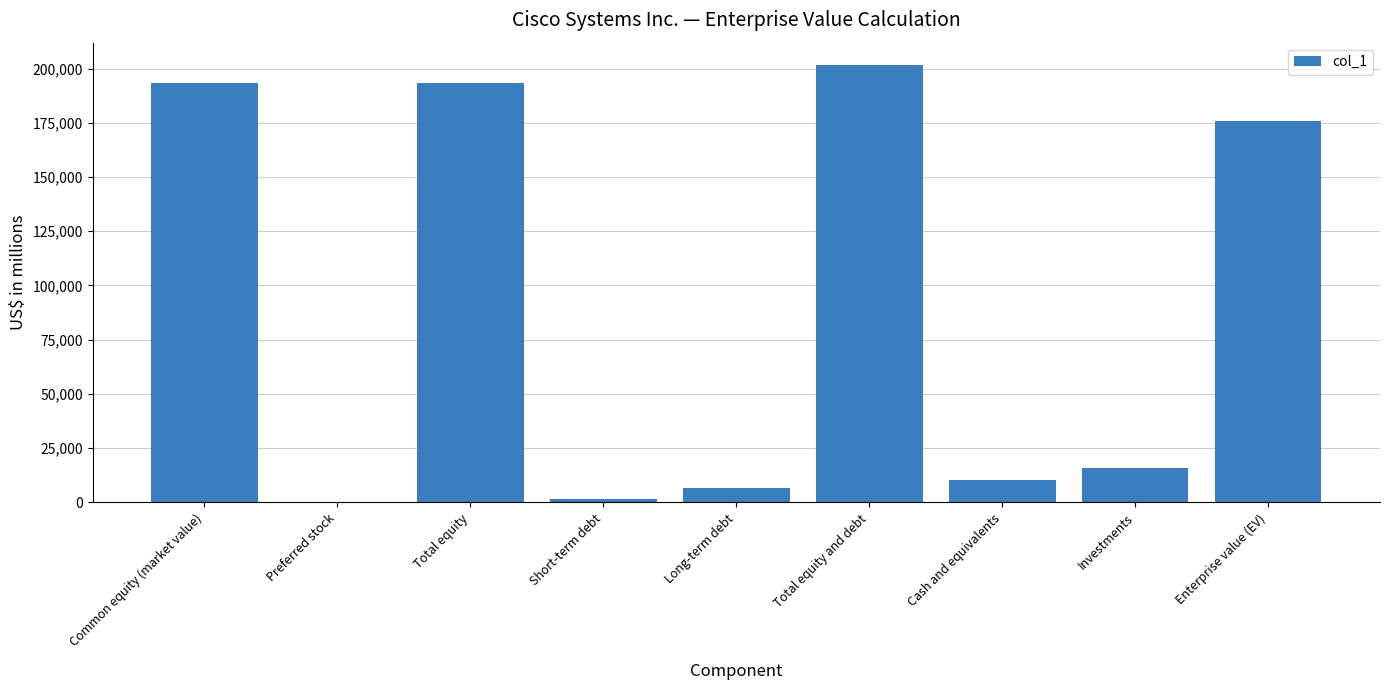

What is the sum of all values?

799053